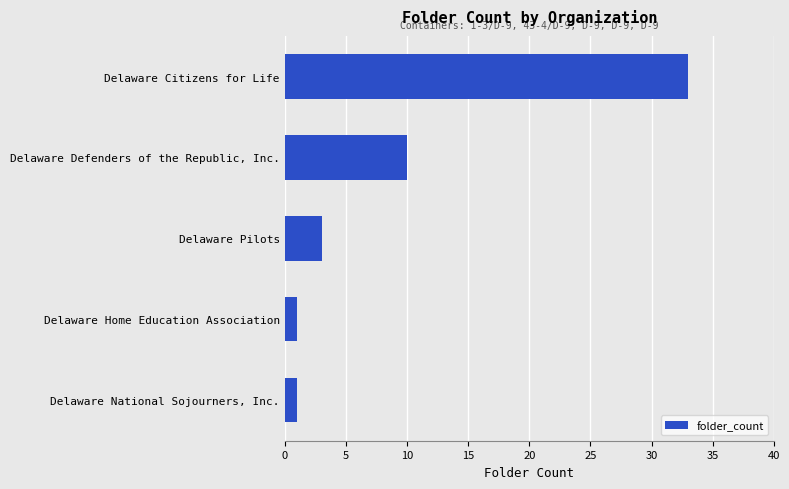

True or false: the data shows 10 at Delaware Defenders of the Republic, Inc..

True